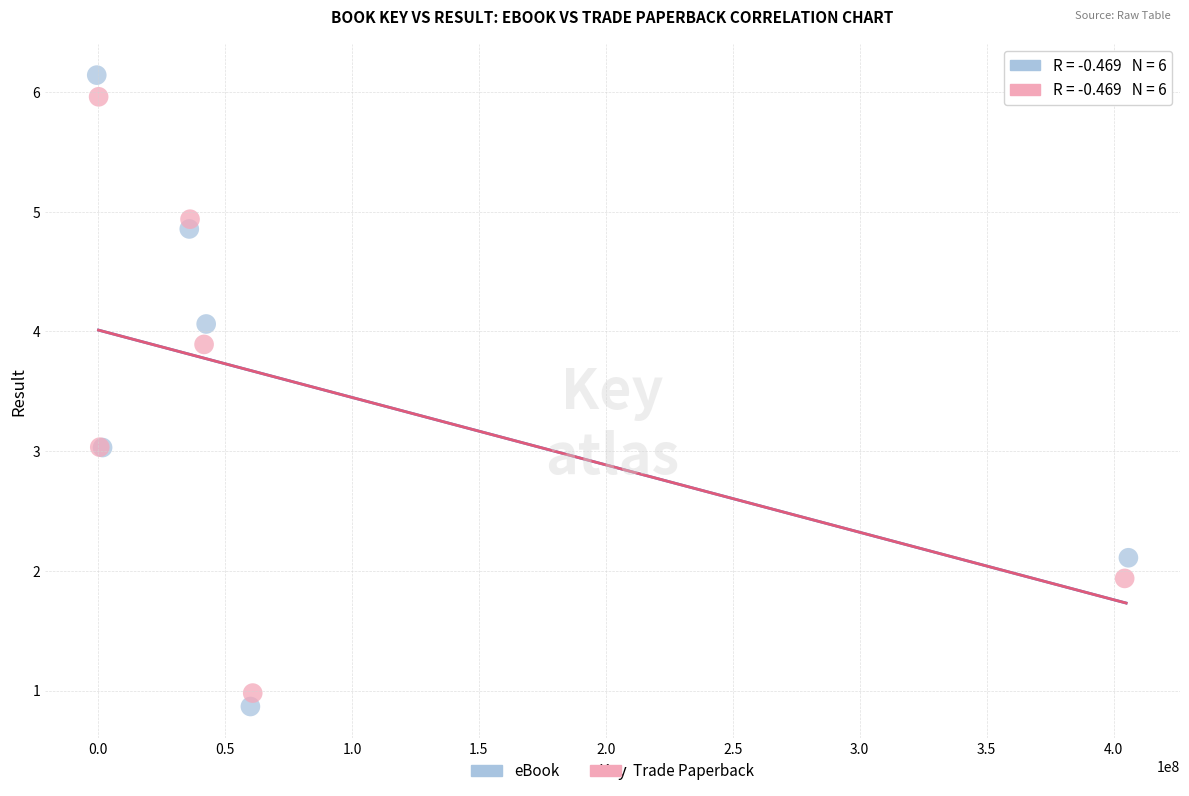

Which series has the largest Y range (max minus min)?

eBook